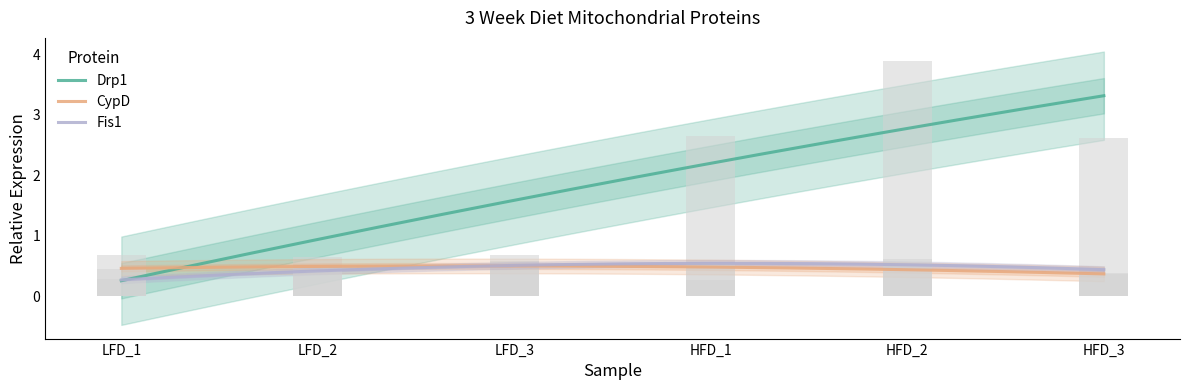

At which label does Drp1 first exceed 2?

HFD_1